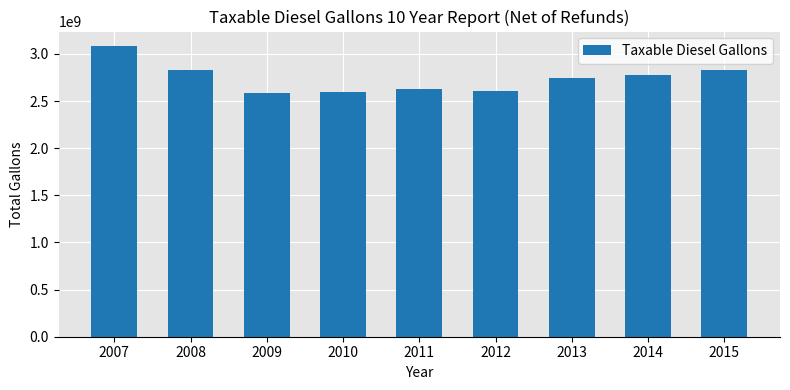

What is the value of the 9th bar from the left?

2824659806